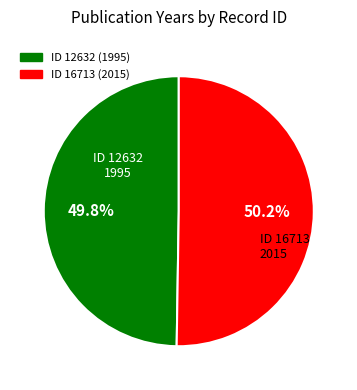

Does any single category account for the majority?

Yes